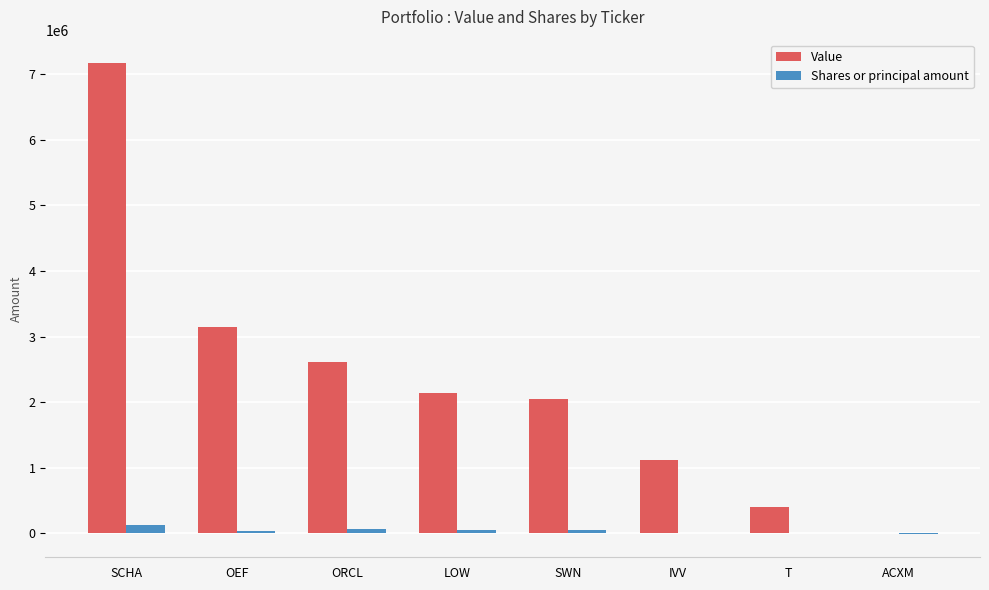

Which category has the highest value across all series?

SCHA